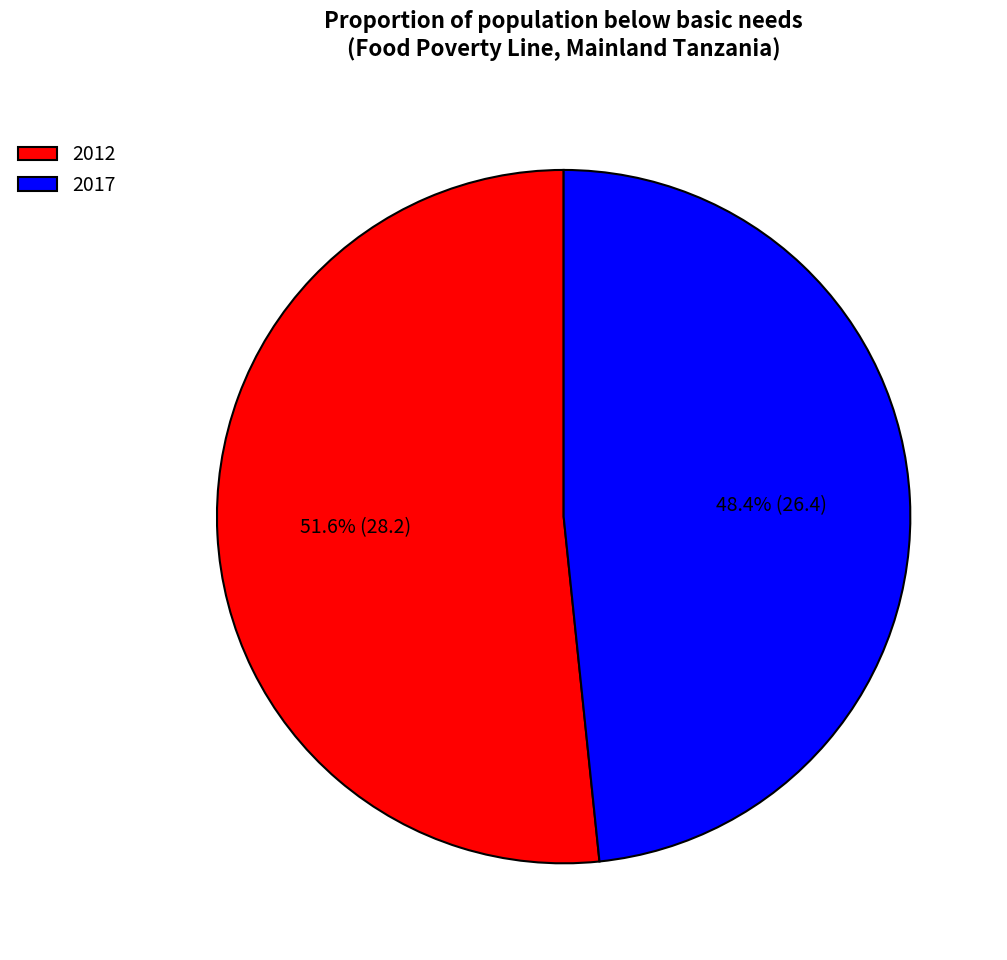

Does 2017 account for over 50% of the chart?

No